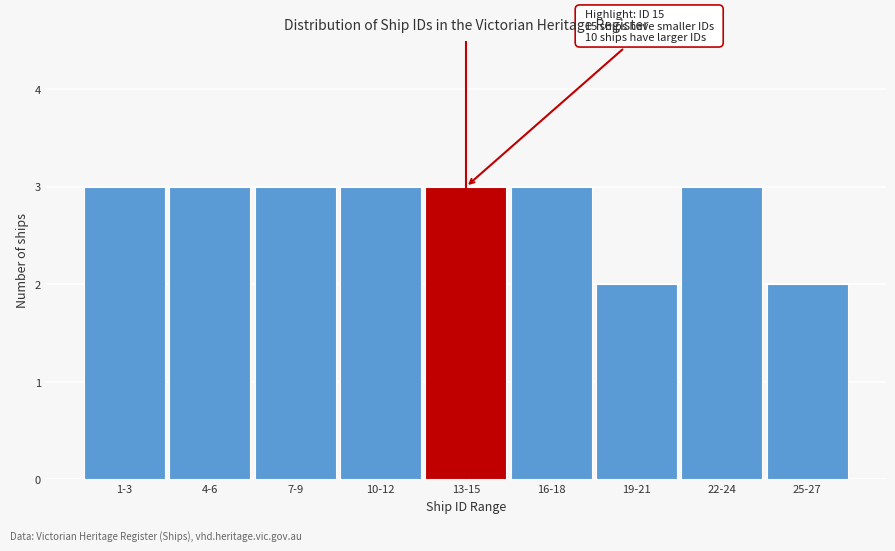

Reading left to right, what are all the values shown in this chart?

3	3	3	3	3	3	2	3	2